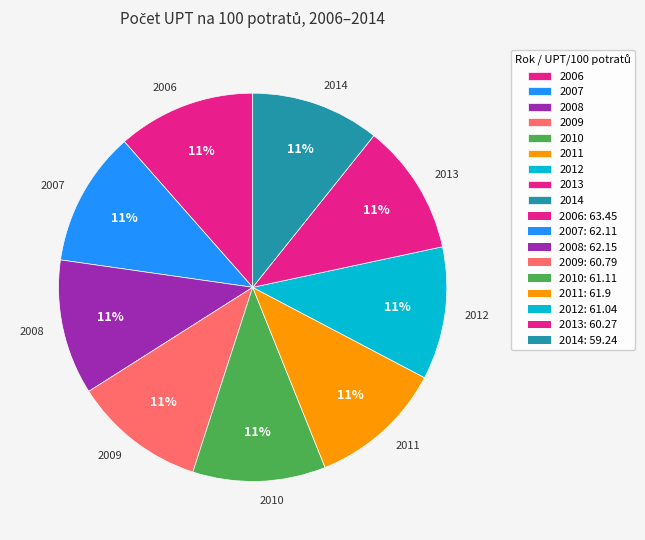

Does any single category account for the majority?

No